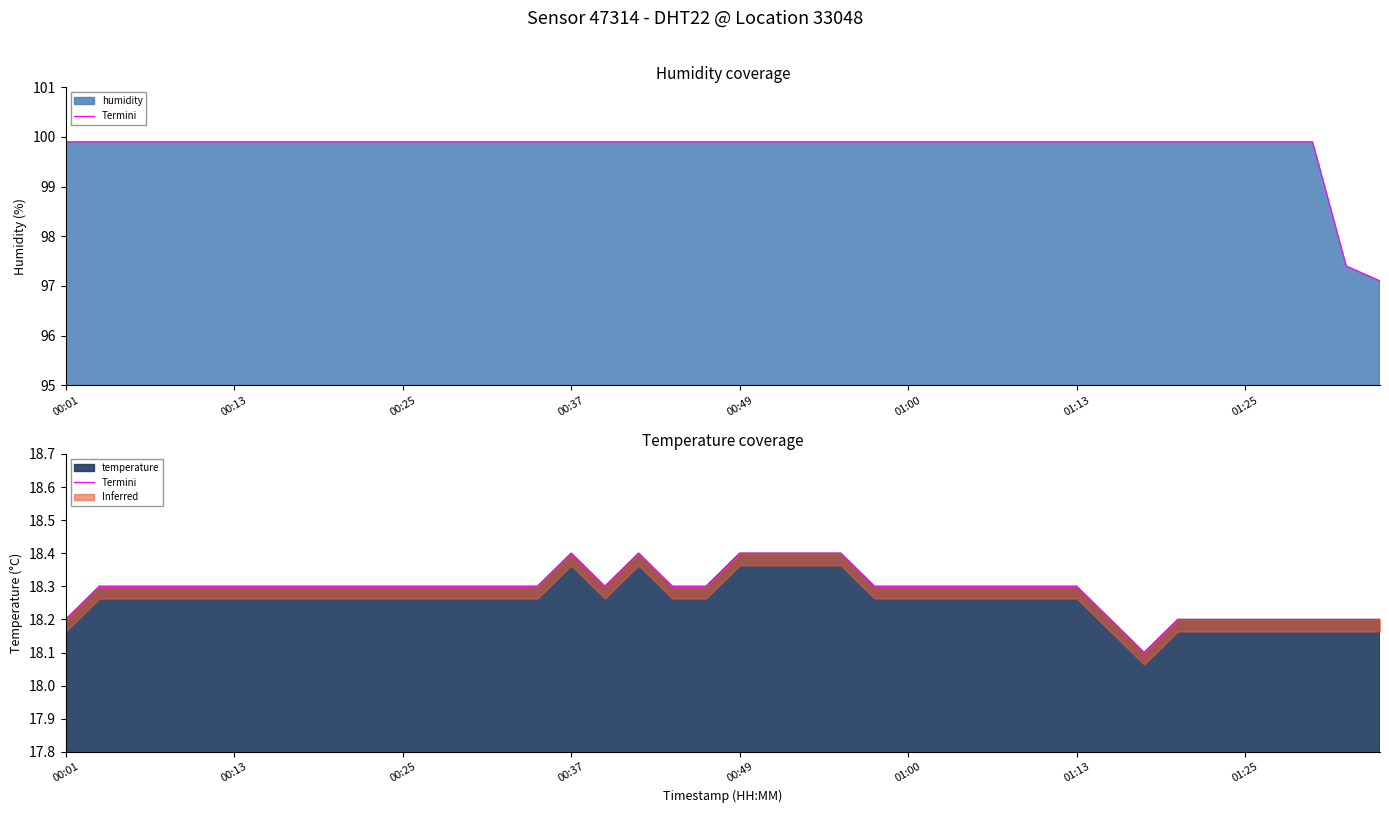

What is the maximum value shown in the chart?

18.4